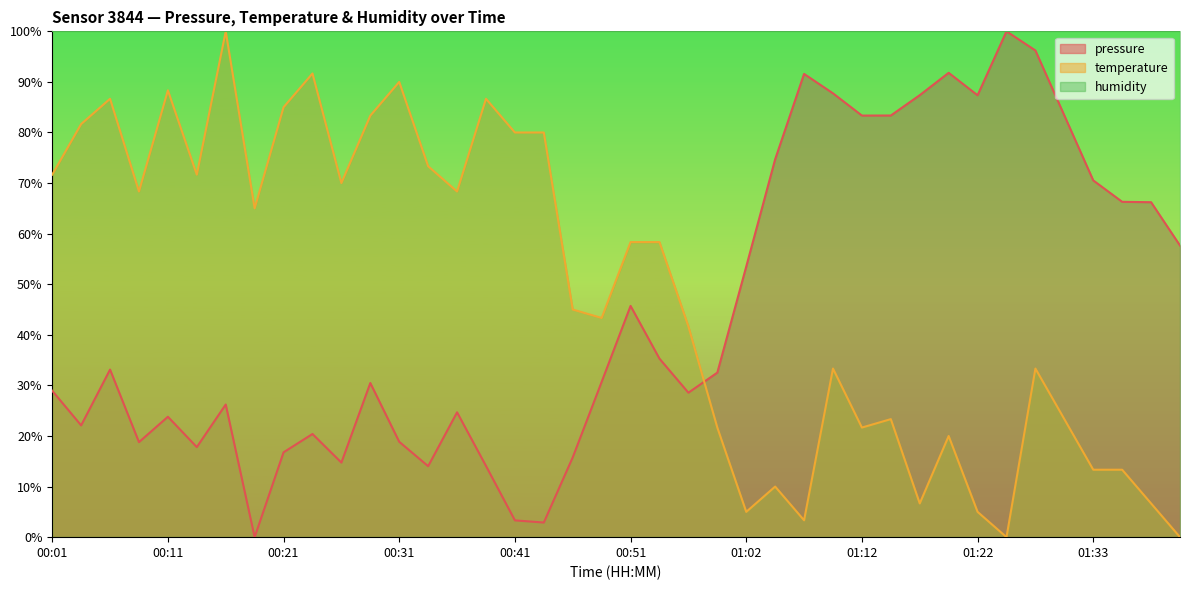

What is the total value across all series at 00:04?

103.8